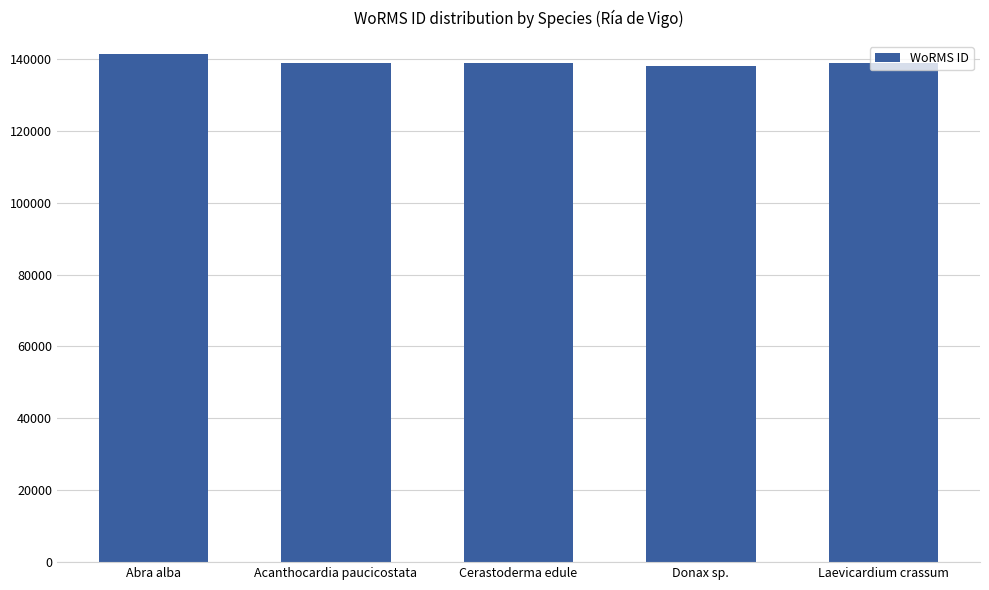

How many values are below 138998?

2